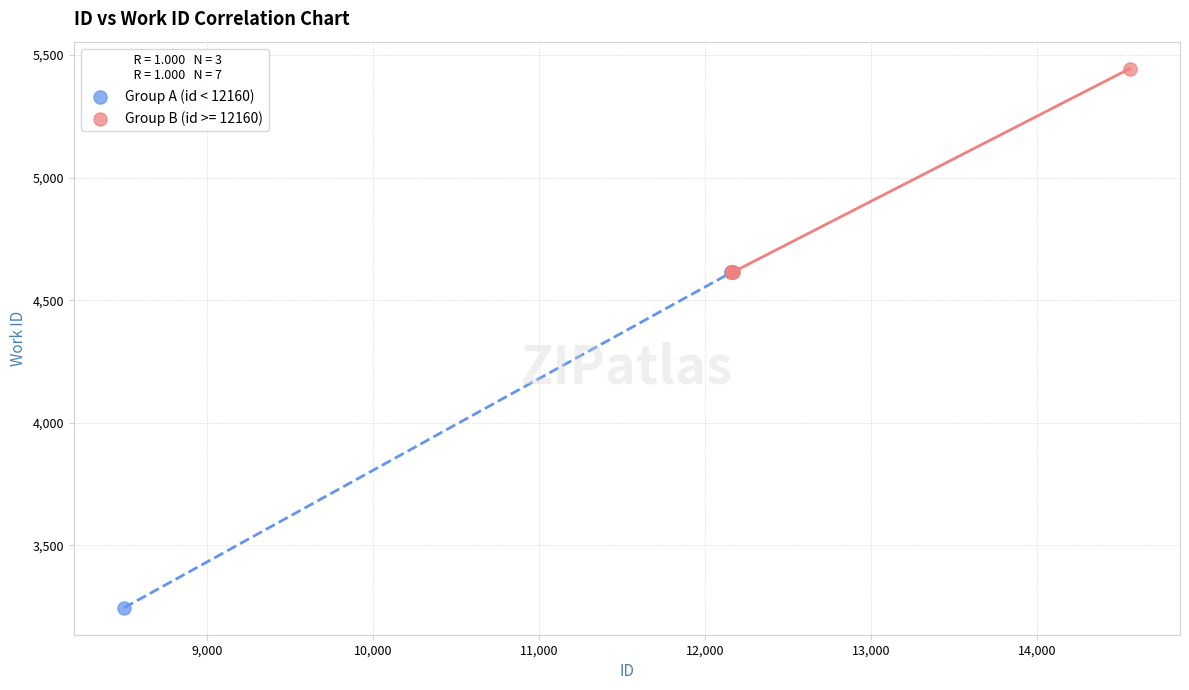

Which series has the largest Y range (max minus min)?

Group A (id < 12160)